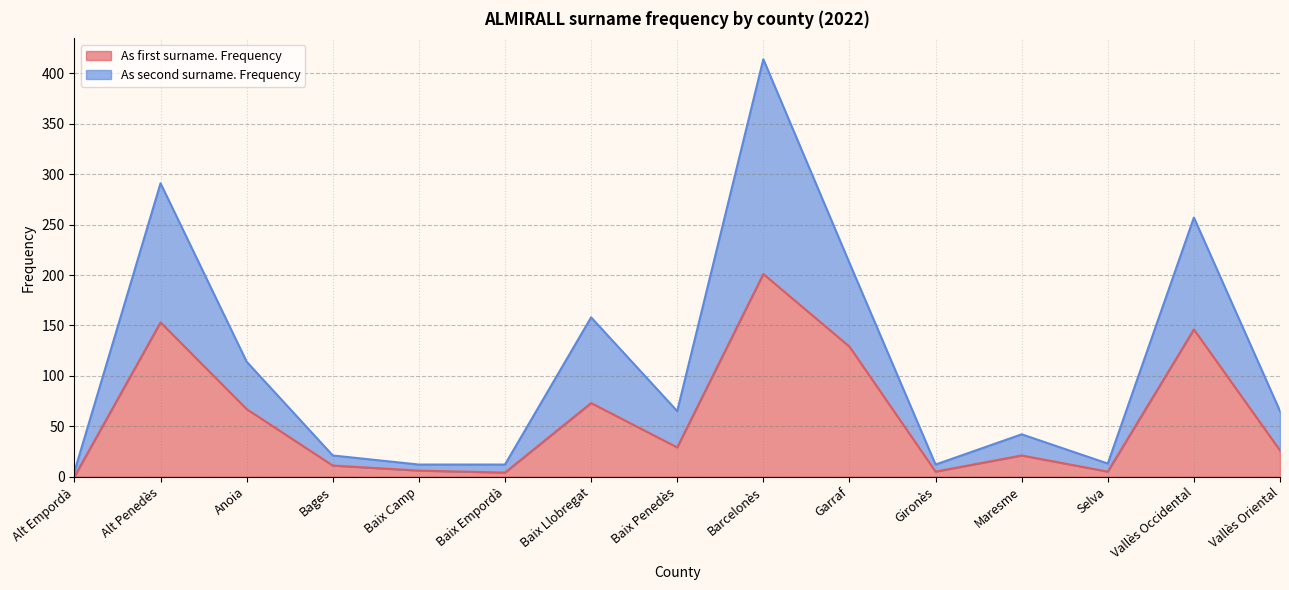

Which series has the largest range (max minus min)?

As second surname. Frequency